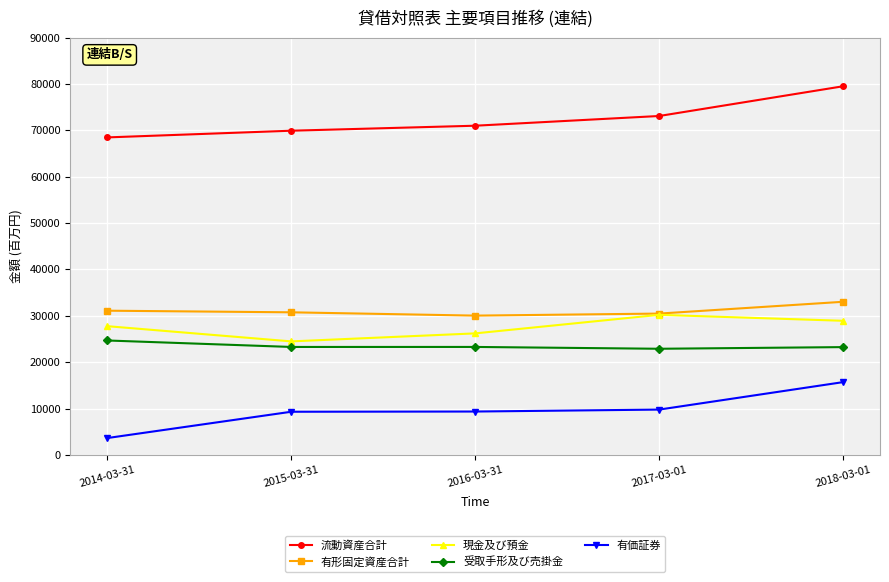

True or false: 受取手形及び売掛金 and 現金及び預金 cross at least once.

False